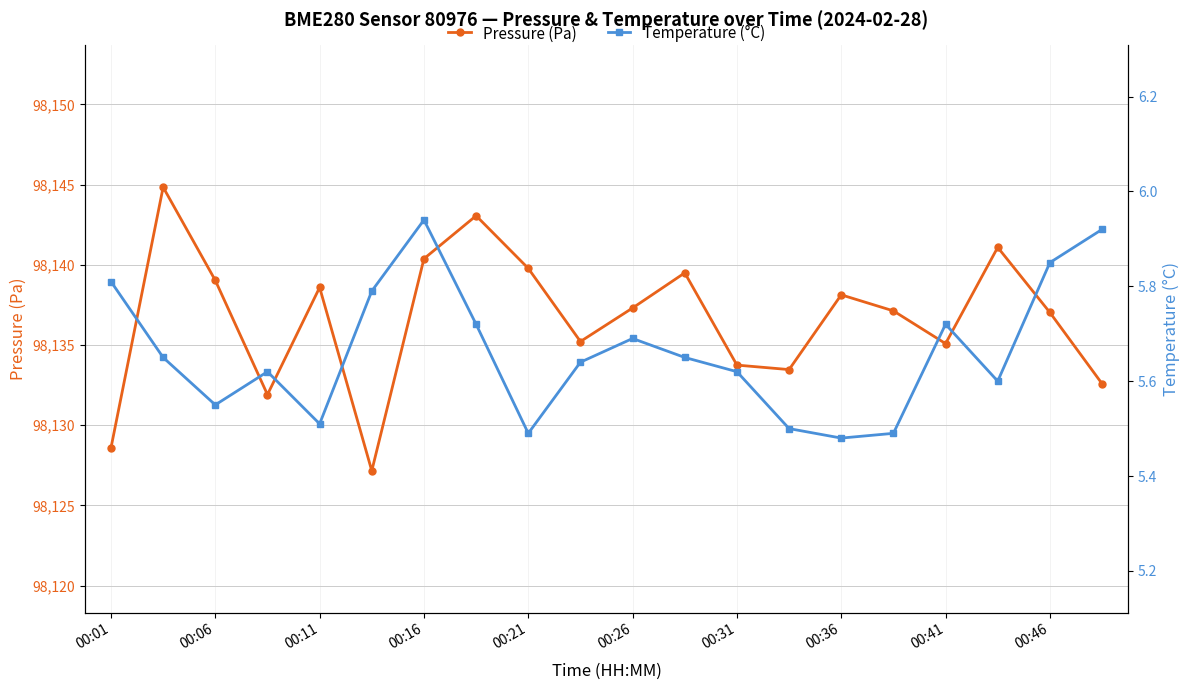

Reading left to right, transcribe all the data shown in this chart.

Pressure (Pa): 98128.6	98144.8	98139.0	98131.9	98138.6	98127.2	98140.4	98143.1	98139.8	98135.2	98137.3	98139.5	98133.8	98133.5	98138.1	98137.1	98135.1	98141.1	98137.0	98132.6
Temperature (°C): 5.8	5.7	5.5	5.6	5.5	5.8	5.9	5.7	5.5	5.6	5.7	5.7	5.6	5.5	5.5	5.5	5.7	5.6	5.8	5.9